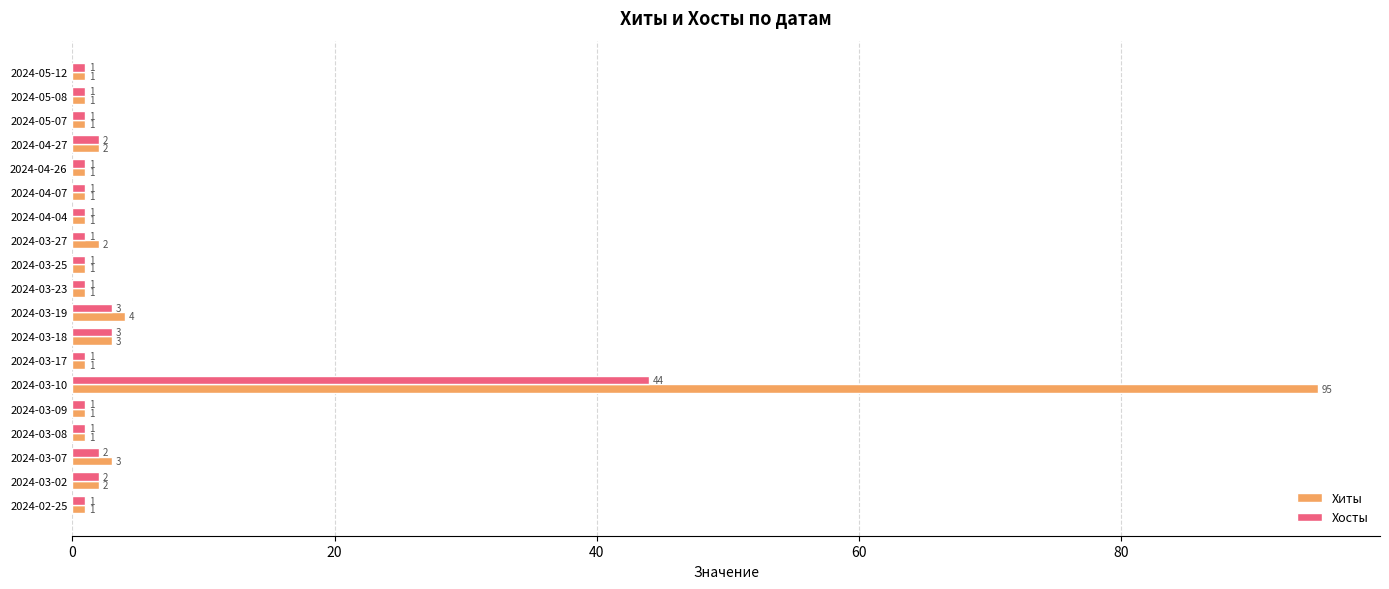

List the series in order of their overall mean, lowest first.

Хосты, Хиты